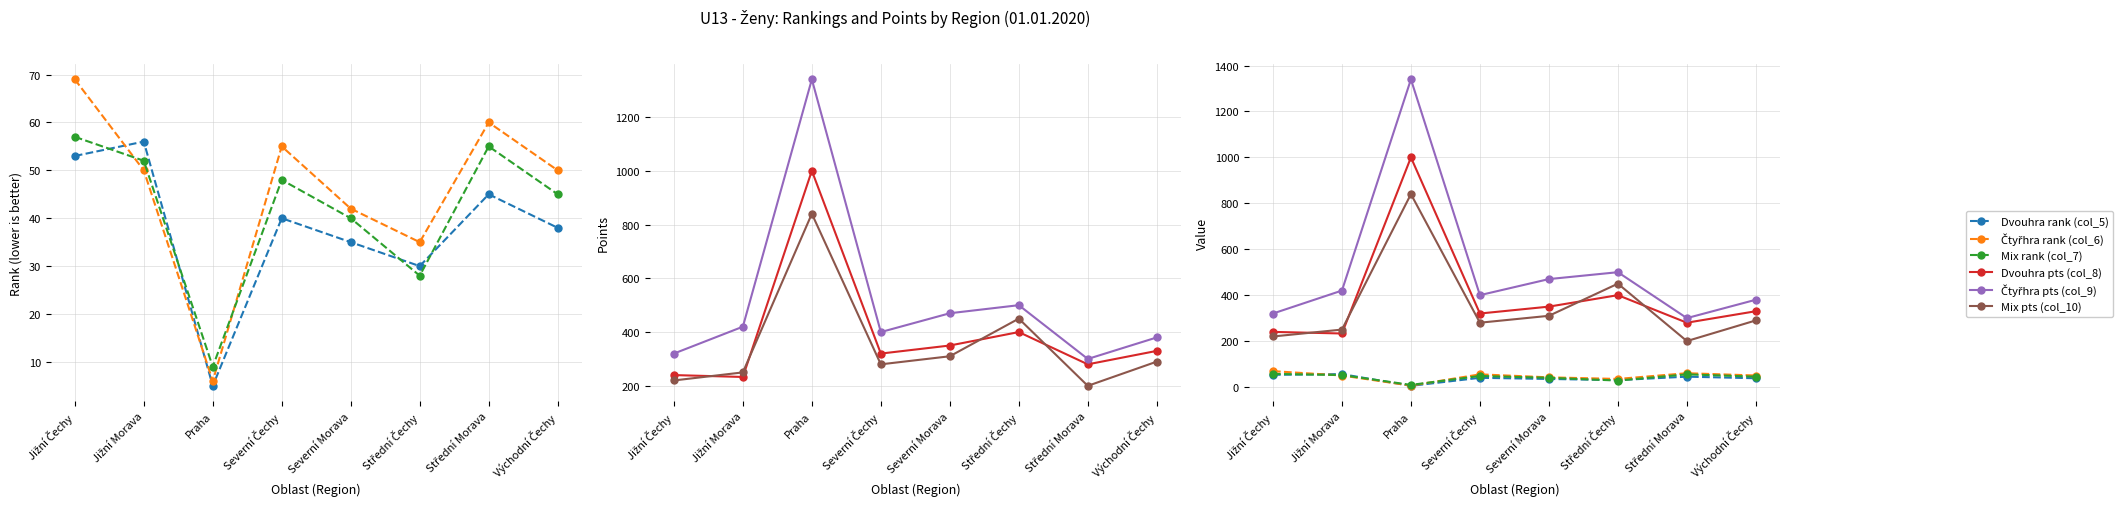

True or false: Dvouhra rank (col_5) and Čtyřhra pts (col_9) cross at least once.

False